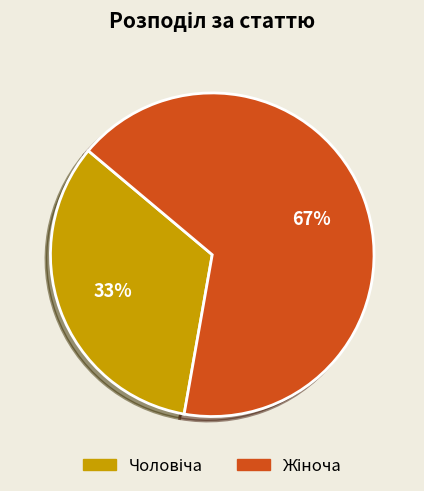

Is there any slice that represents more than half of the pie?

Yes